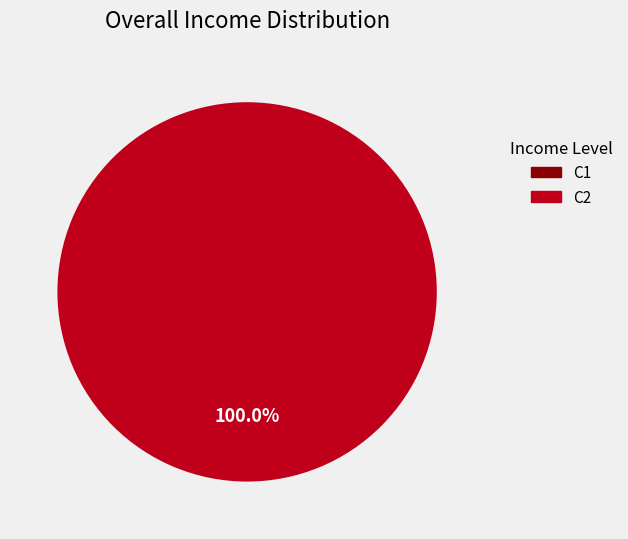

Count the number of slices in the pie.

2